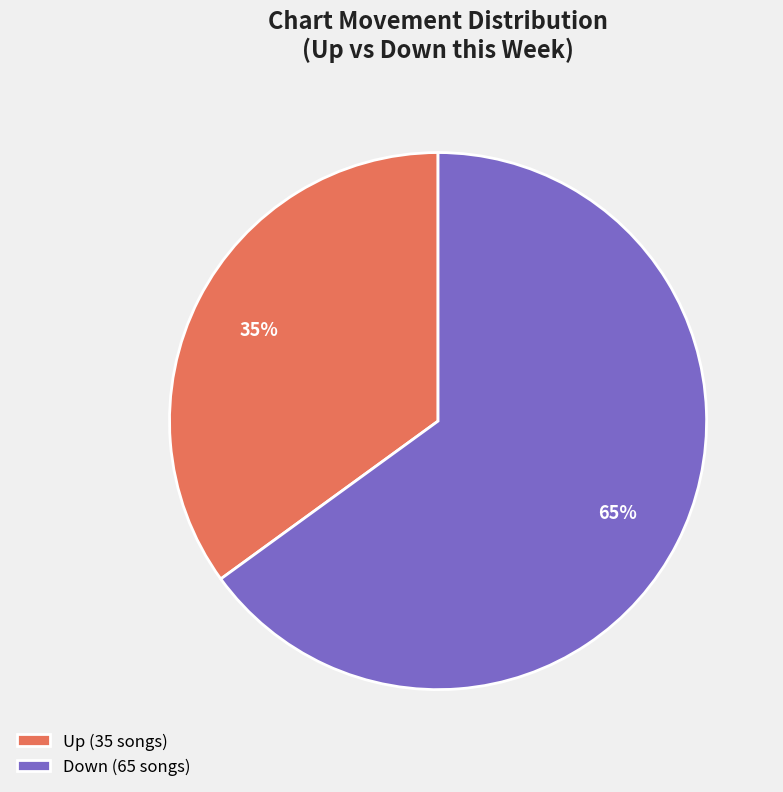

Approximately how many times larger is the value at Up (35 songs) compared to Down (65 songs)?

0.5